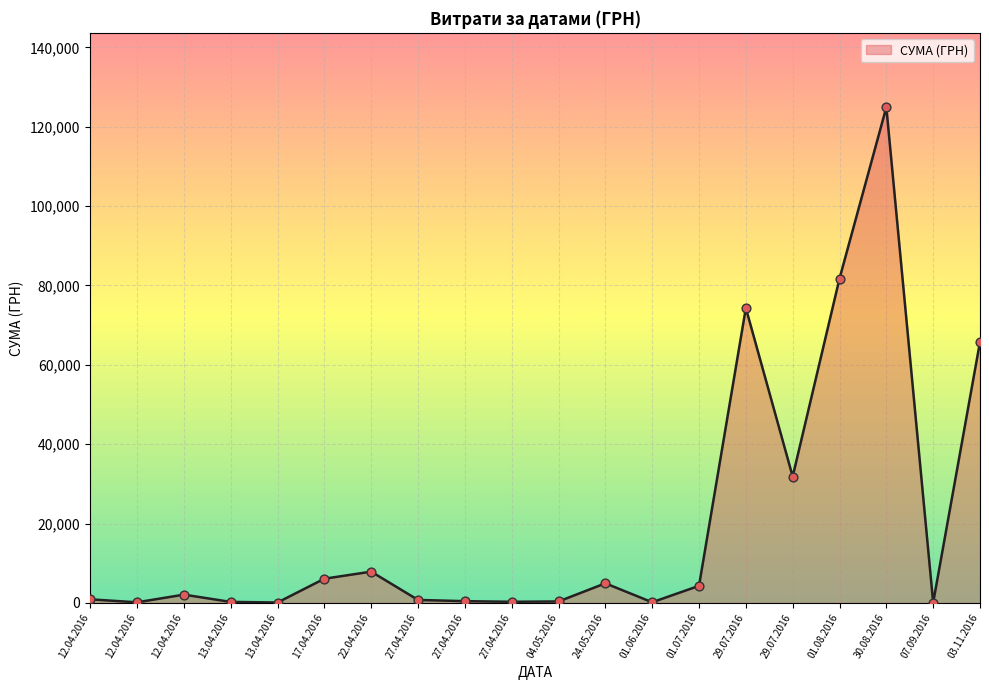

What is the change in value from 27.04.2016 to 27.04.2016?

-155.8